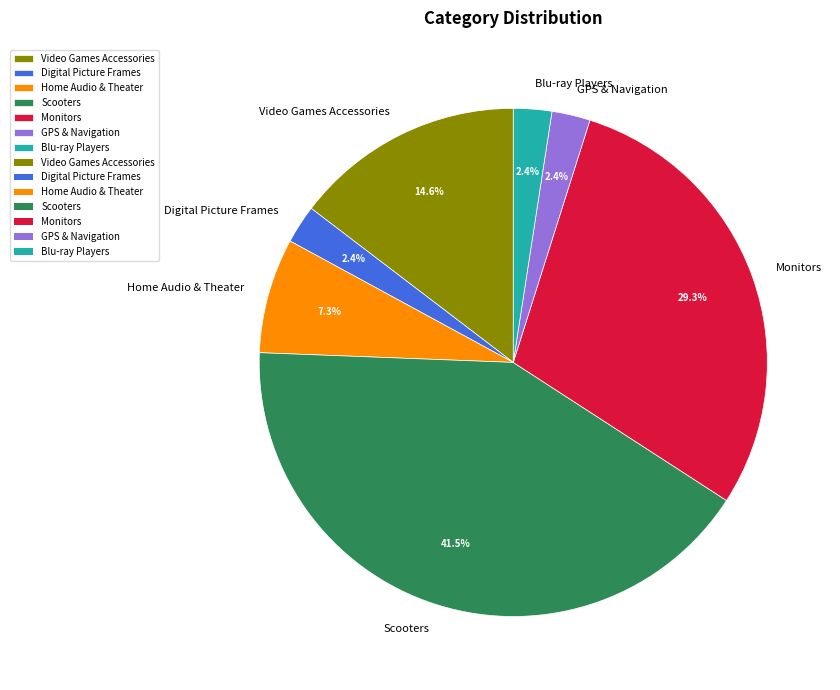

Which slice is the largest?

Scooters